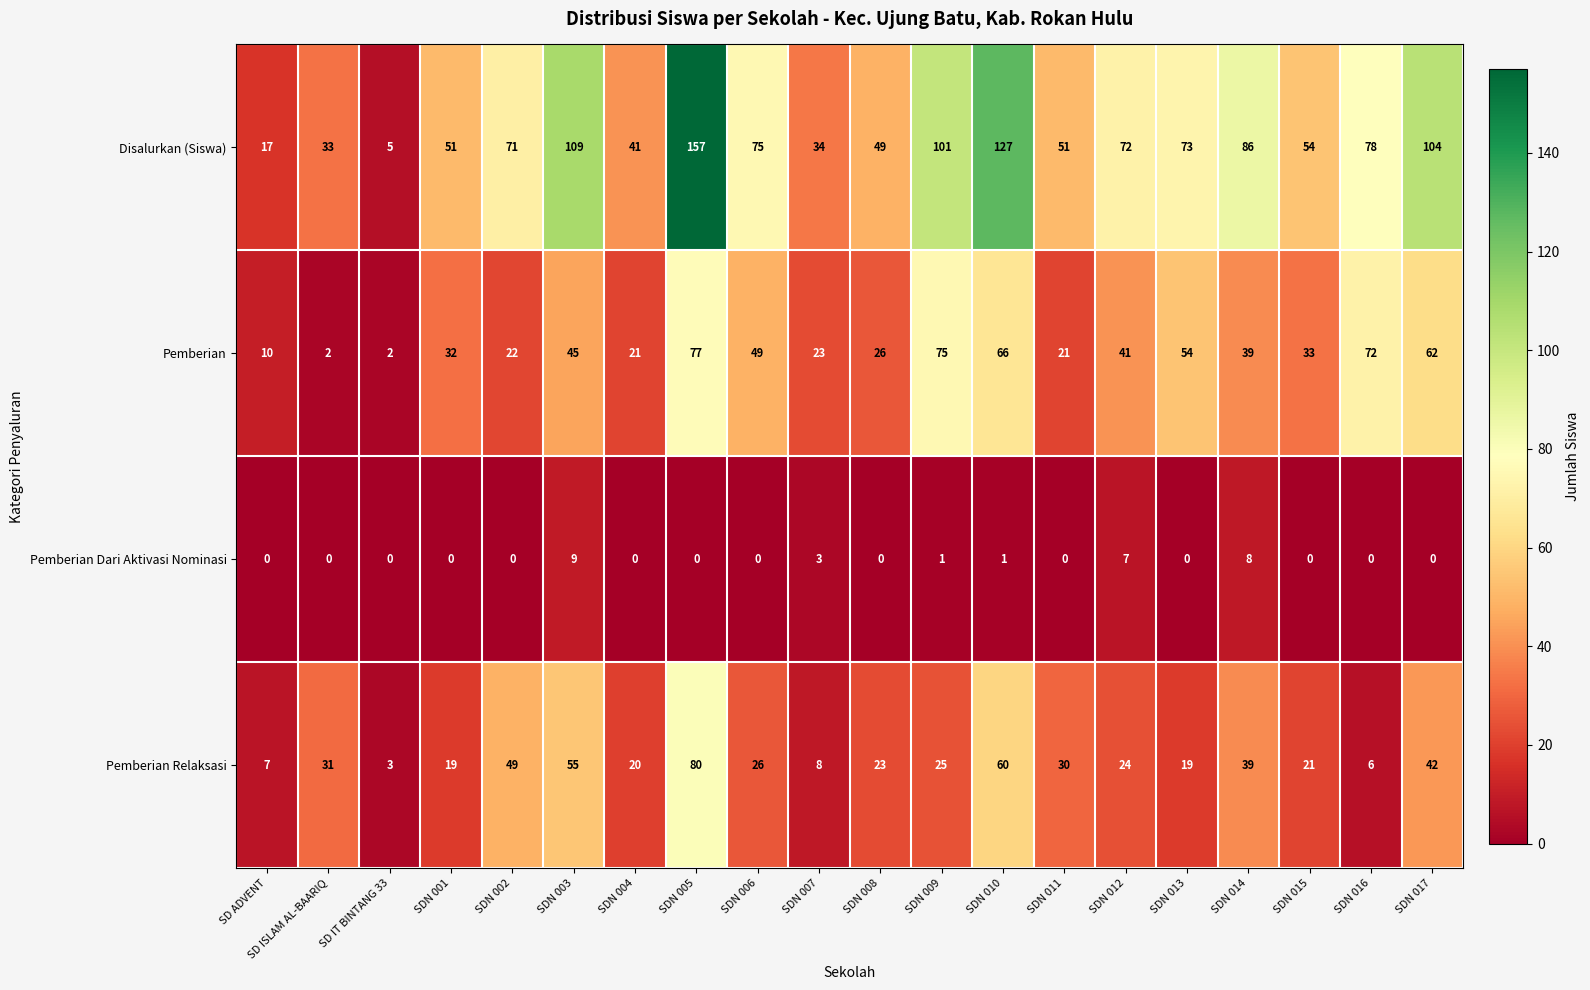

What is the difference between the second highest and minimum values in the Pemberian Dari Aktivasi Nominasi series?

8